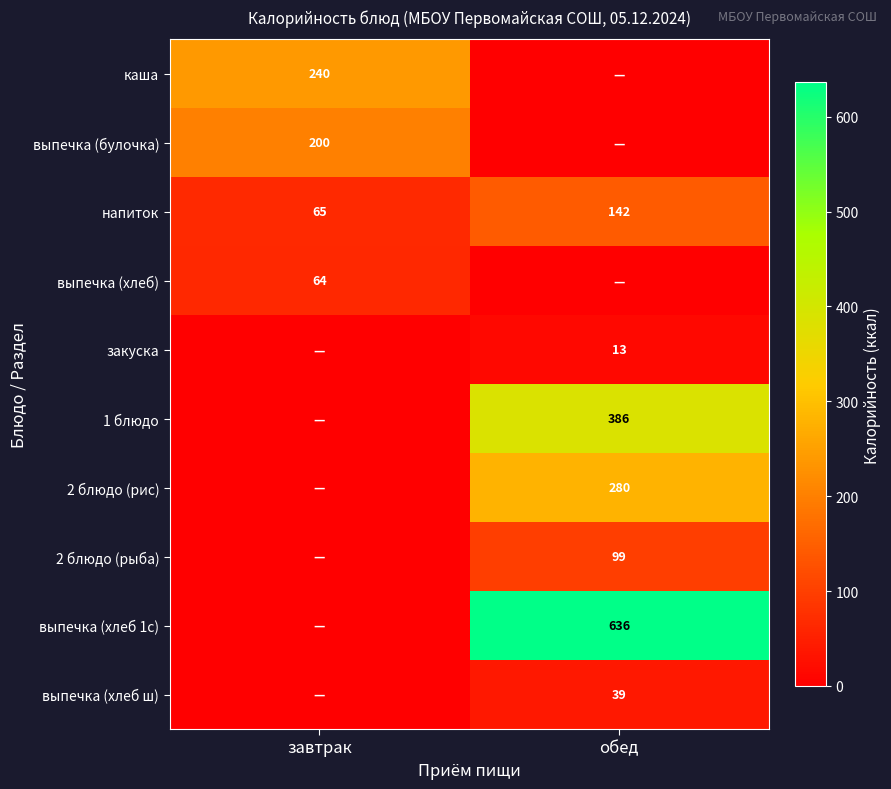

The value of выпечка (хлеб) at завтрак is 64. True or false?

True